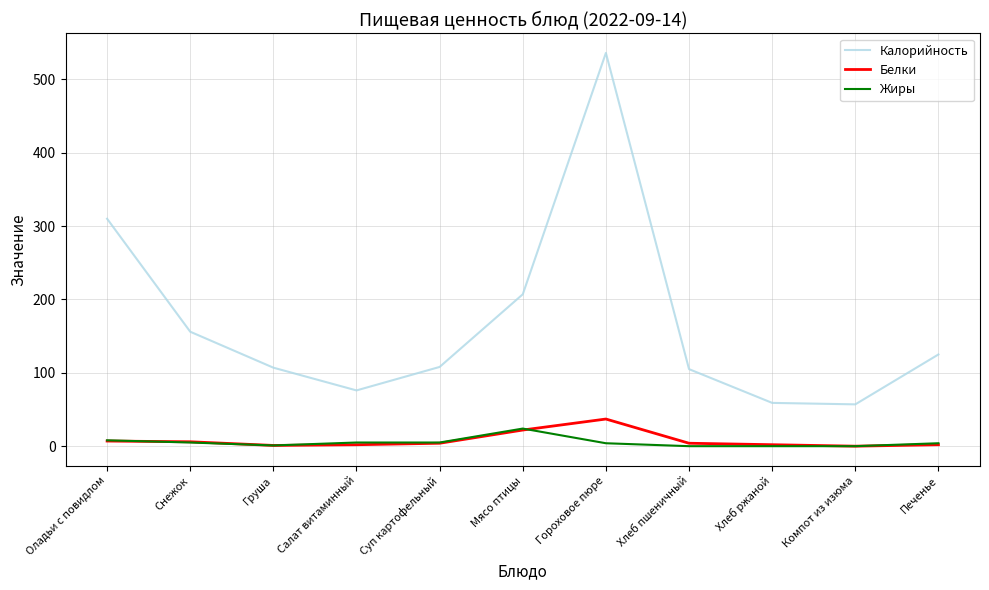

How many series are shown in this chart?

3